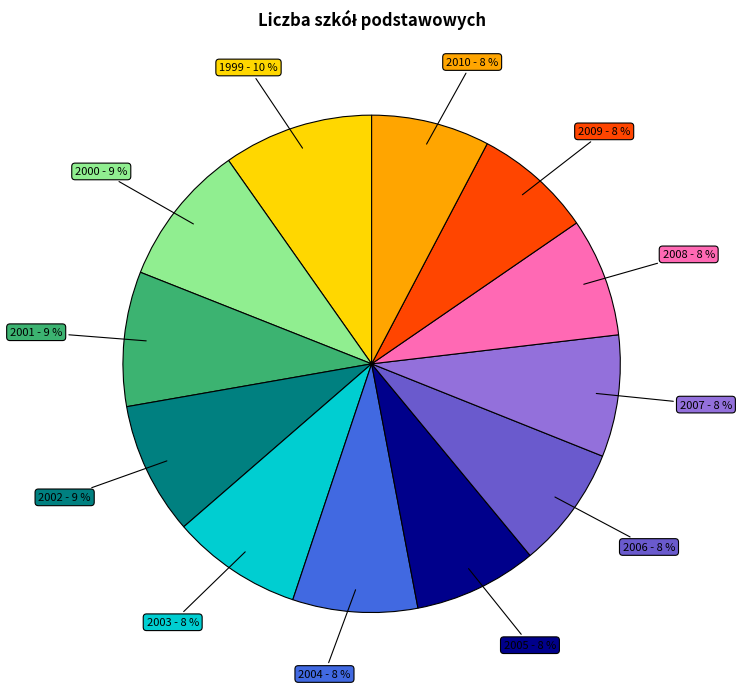

Is there any slice that represents more than half of the pie?

No